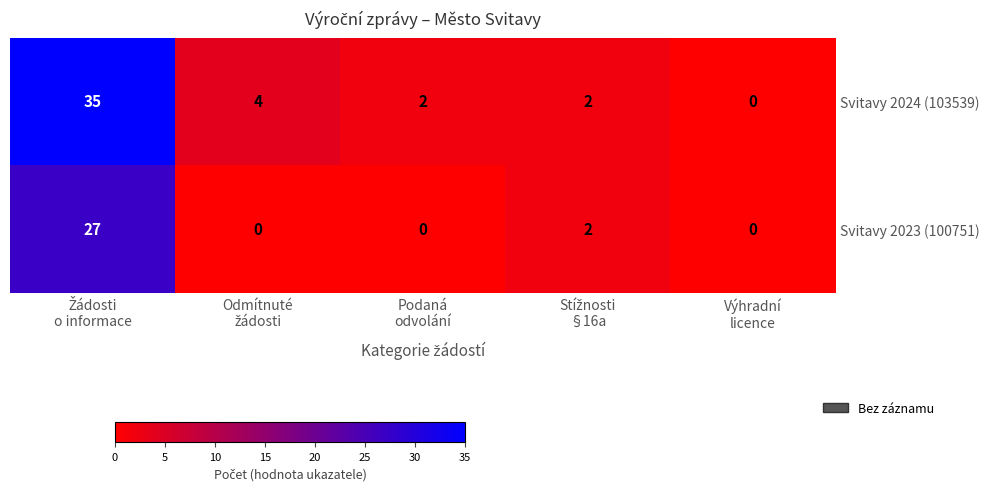

List the series in order of their overall mean, lowest first.

Svitavy 2023 (100751), Svitavy 2024 (103539)